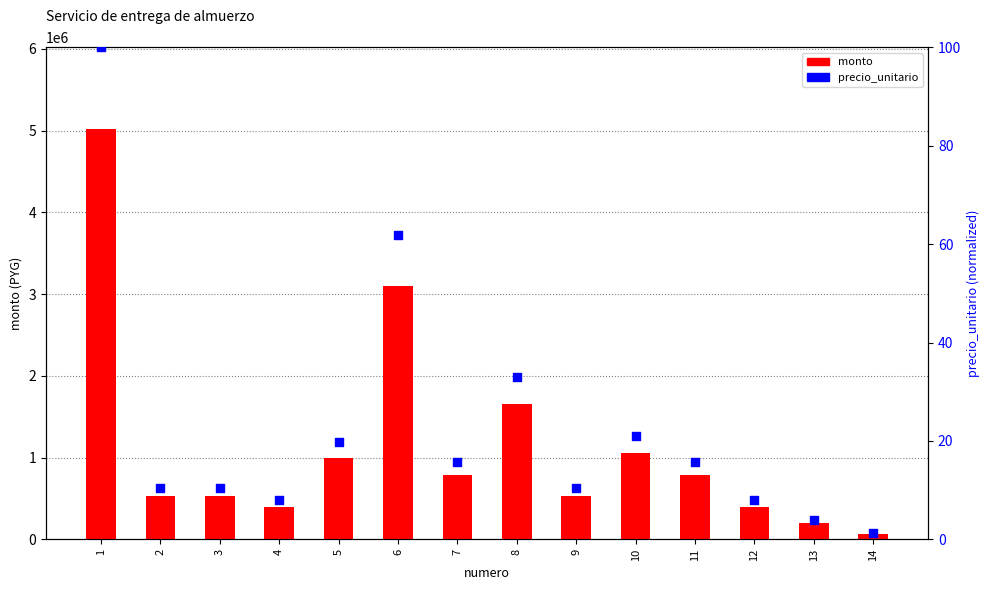

At how many categories does at least one series exceed 3010010?

2